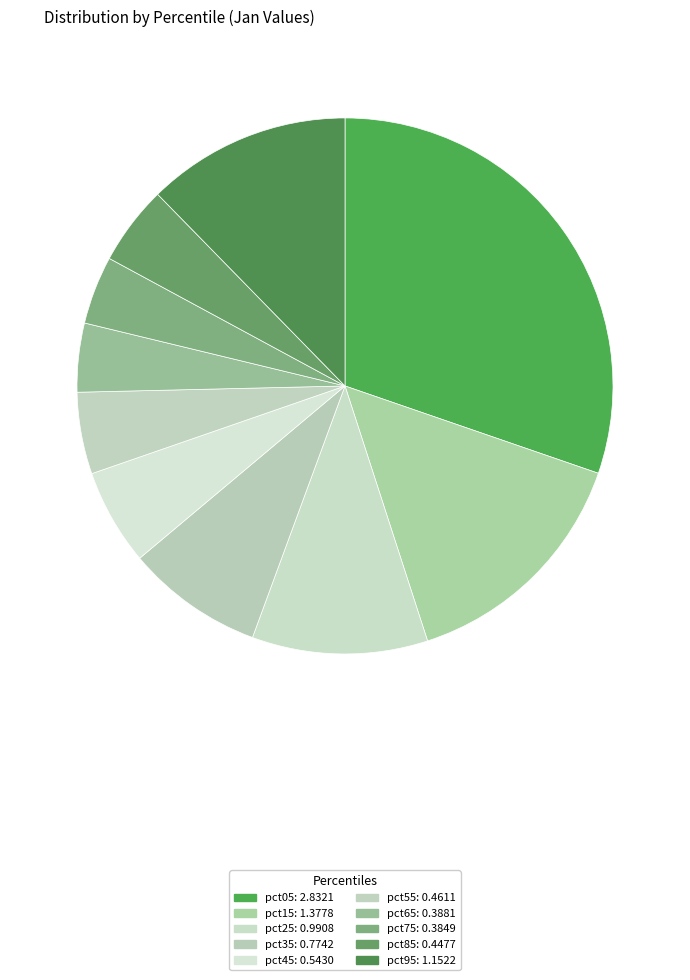

What is the largest slice in the pie chart?

pct05